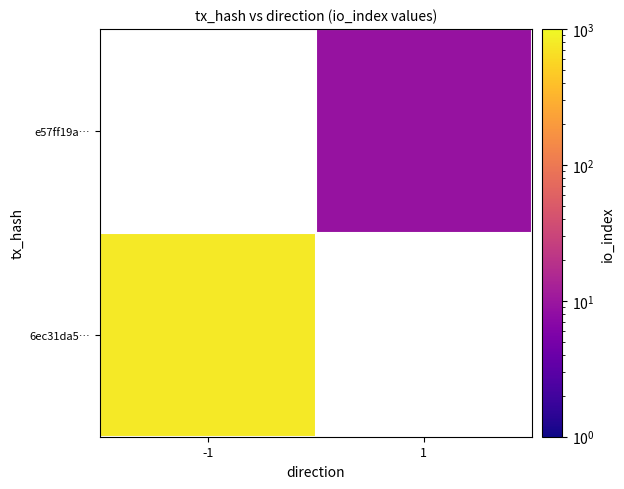

Which label corresponds to the smallest value in the chart?

1